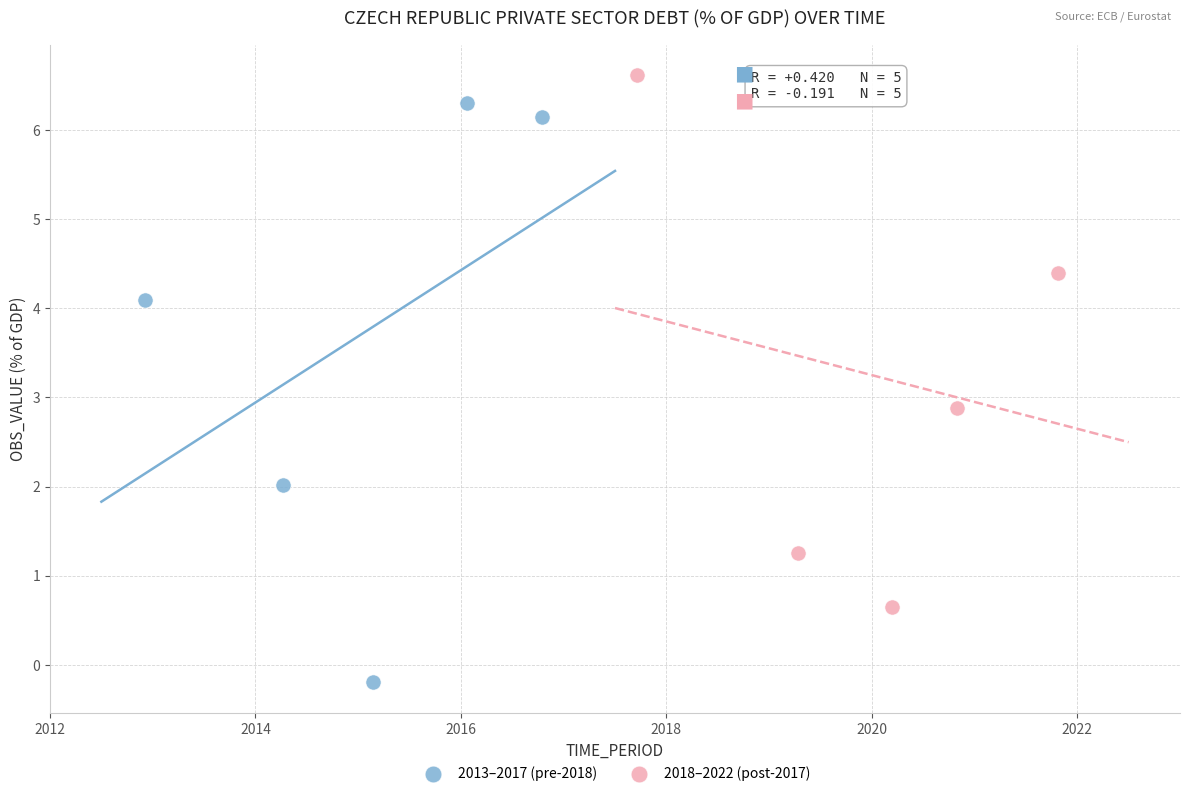

Which series reaches the minimum Y coordinate?

2013–2017 (pre-2018)